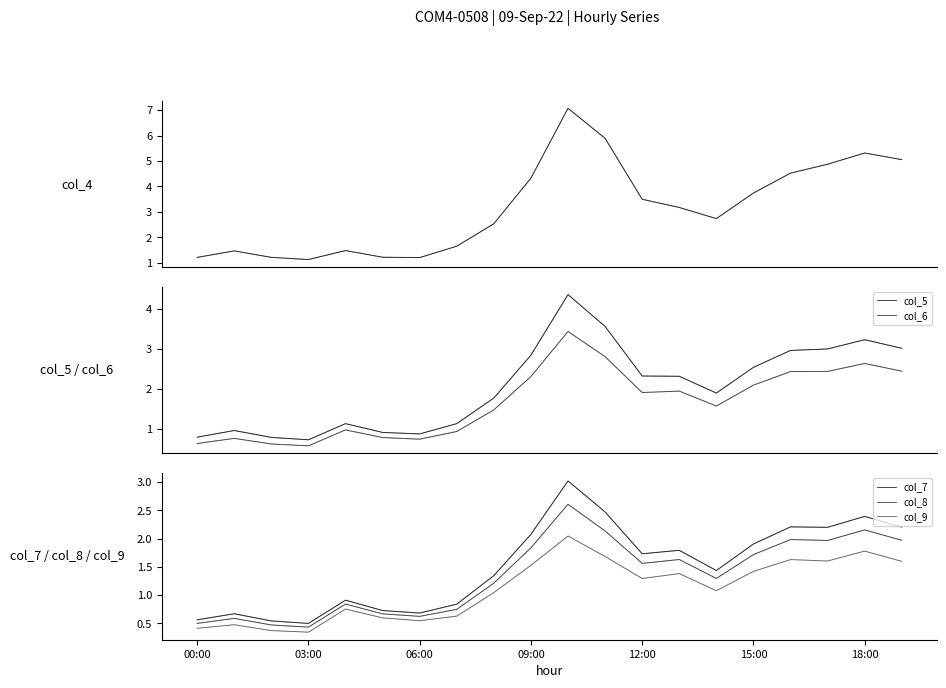

What is the difference between the maximum and minimum values in the col_7 series?

2.5